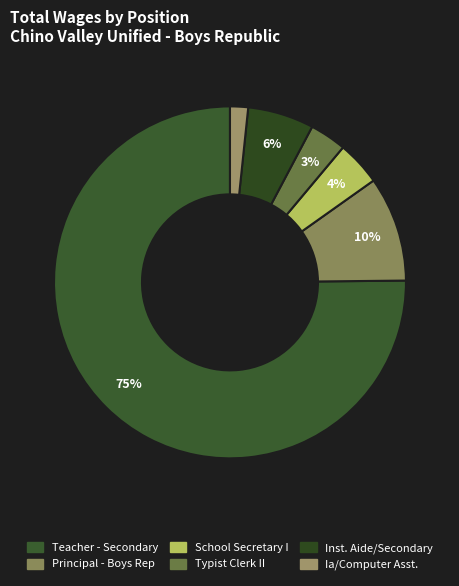

To the nearest percent, what is the combined percentage of School Secretary I and Inst. Aide/Secondary?

10%